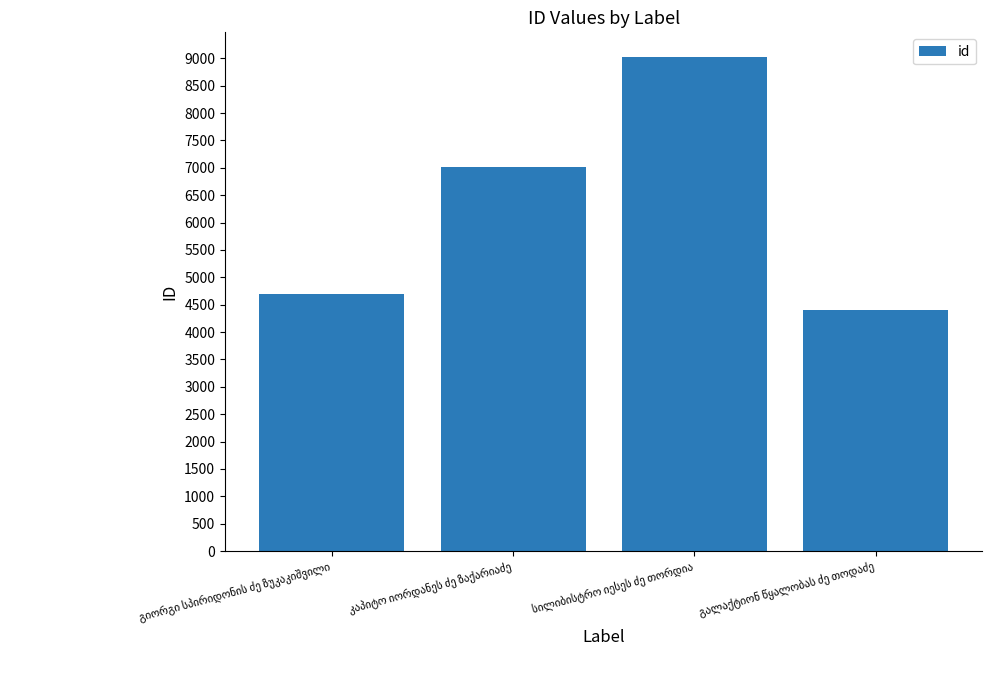

What is the value of the 4th bar from the left?

4401